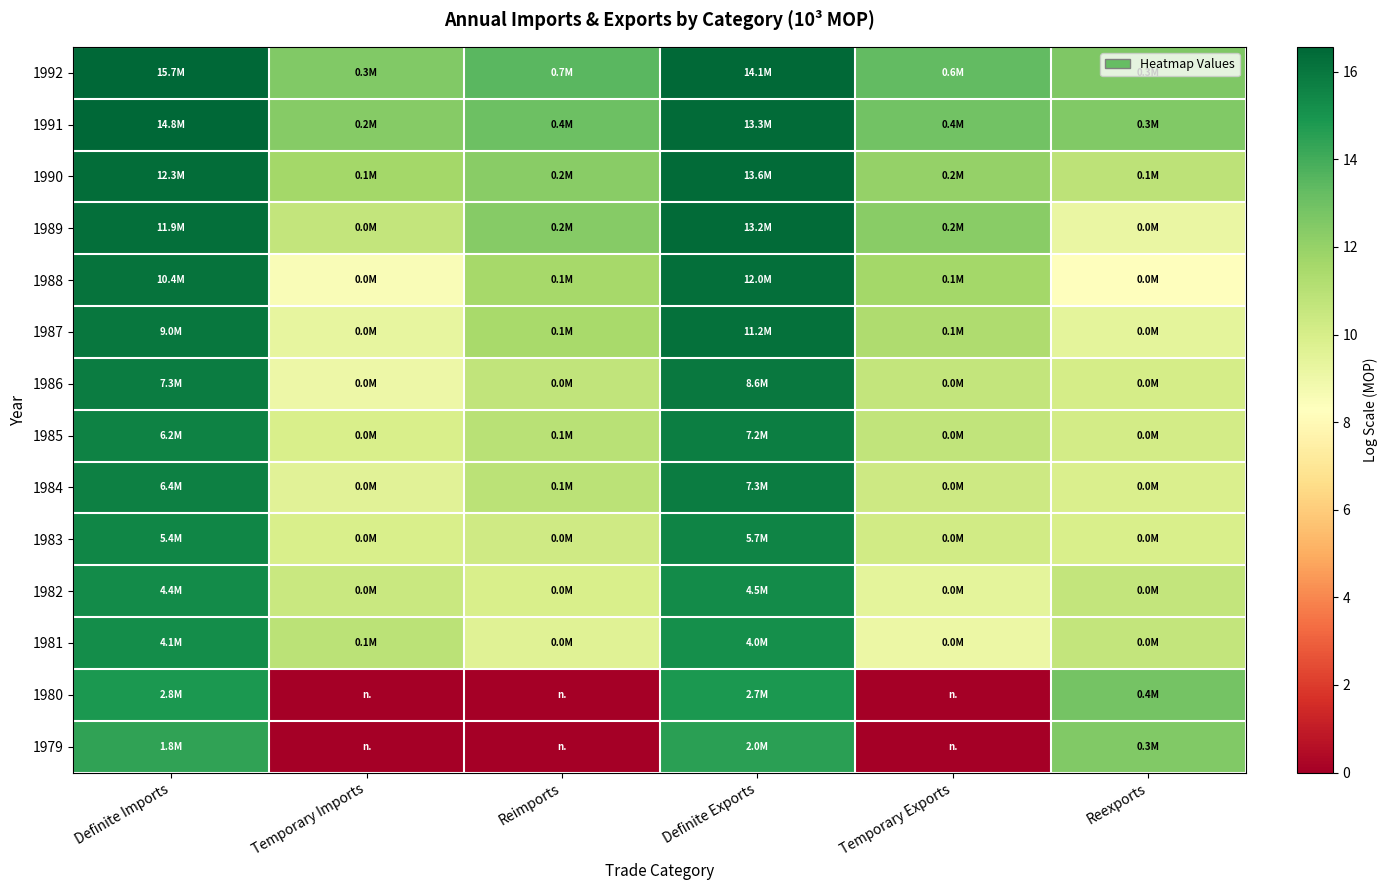

How many data points does each series have?

6